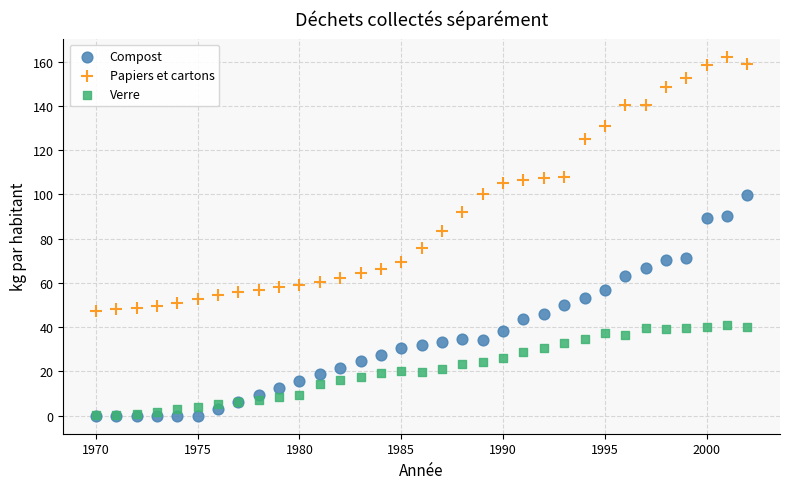

What are all the series names shown in the legend?

Compost, Papiers et cartons, Verre